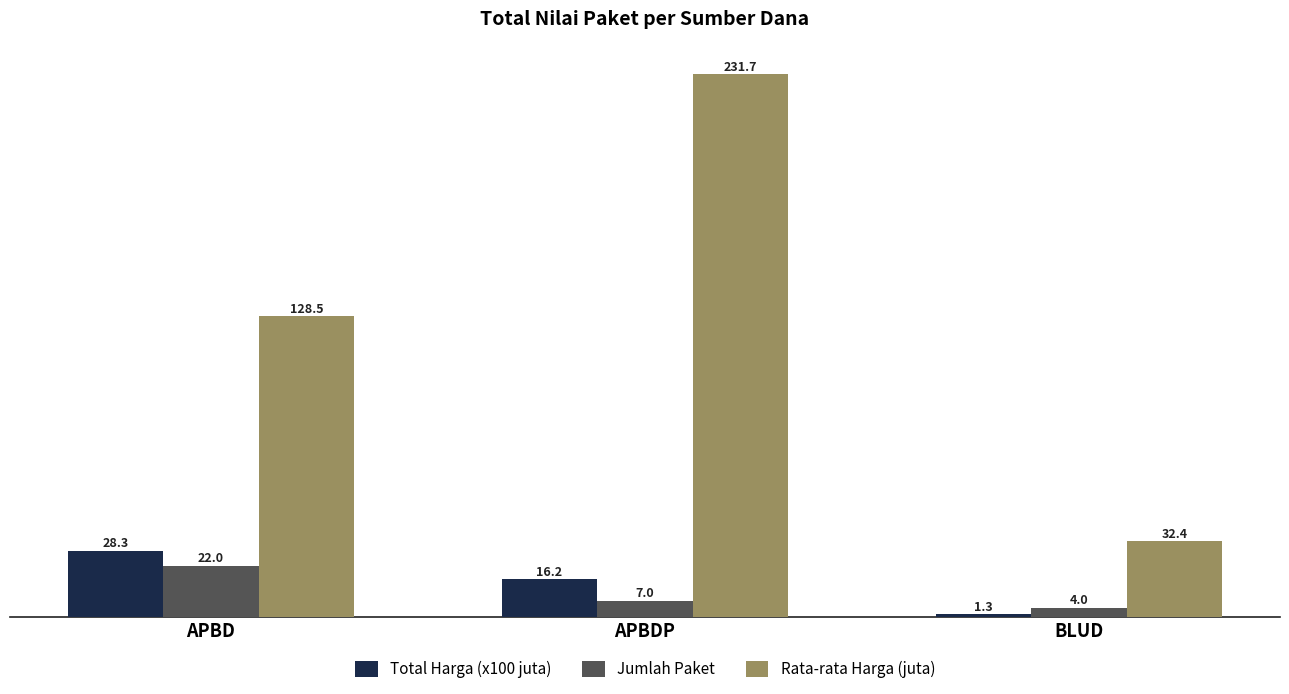

Reading left to right, extract all data points from this chart.

Total Harga (x100 juta): 28.3	16.2	1.3
Jumlah Paket: 22.0	7.0	4.0
Rata-rata Harga (juta): 128.5	231.7	32.4